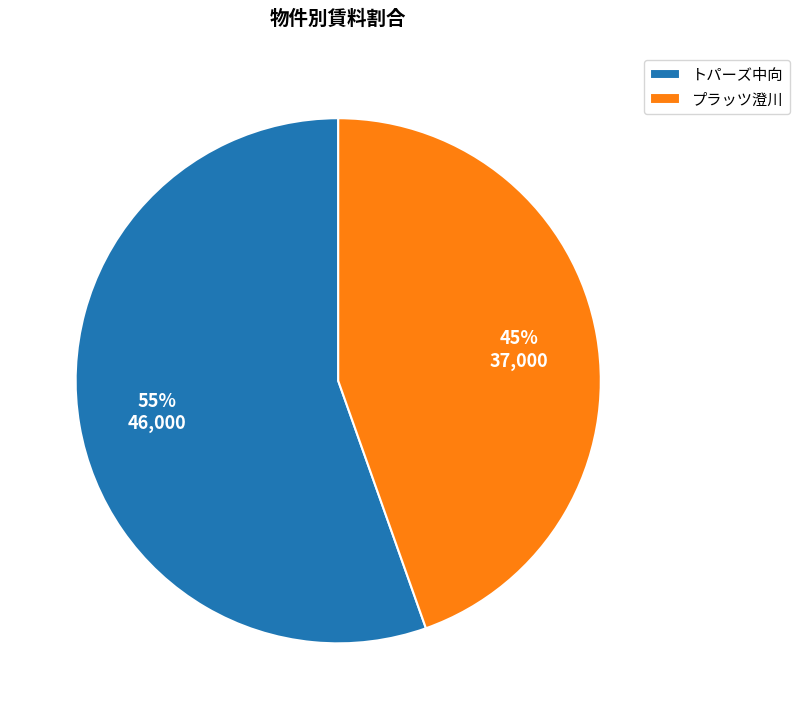

Is the sum of トパーズ中向 and プラッツ澄川 greater than half?

Yes